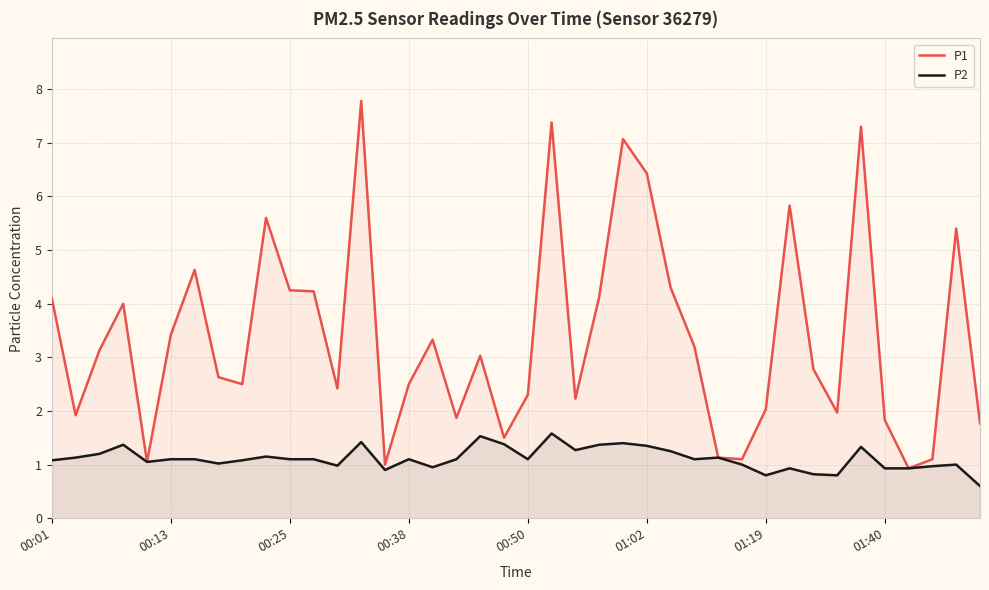

Which series has the largest range (max minus min)?

P1